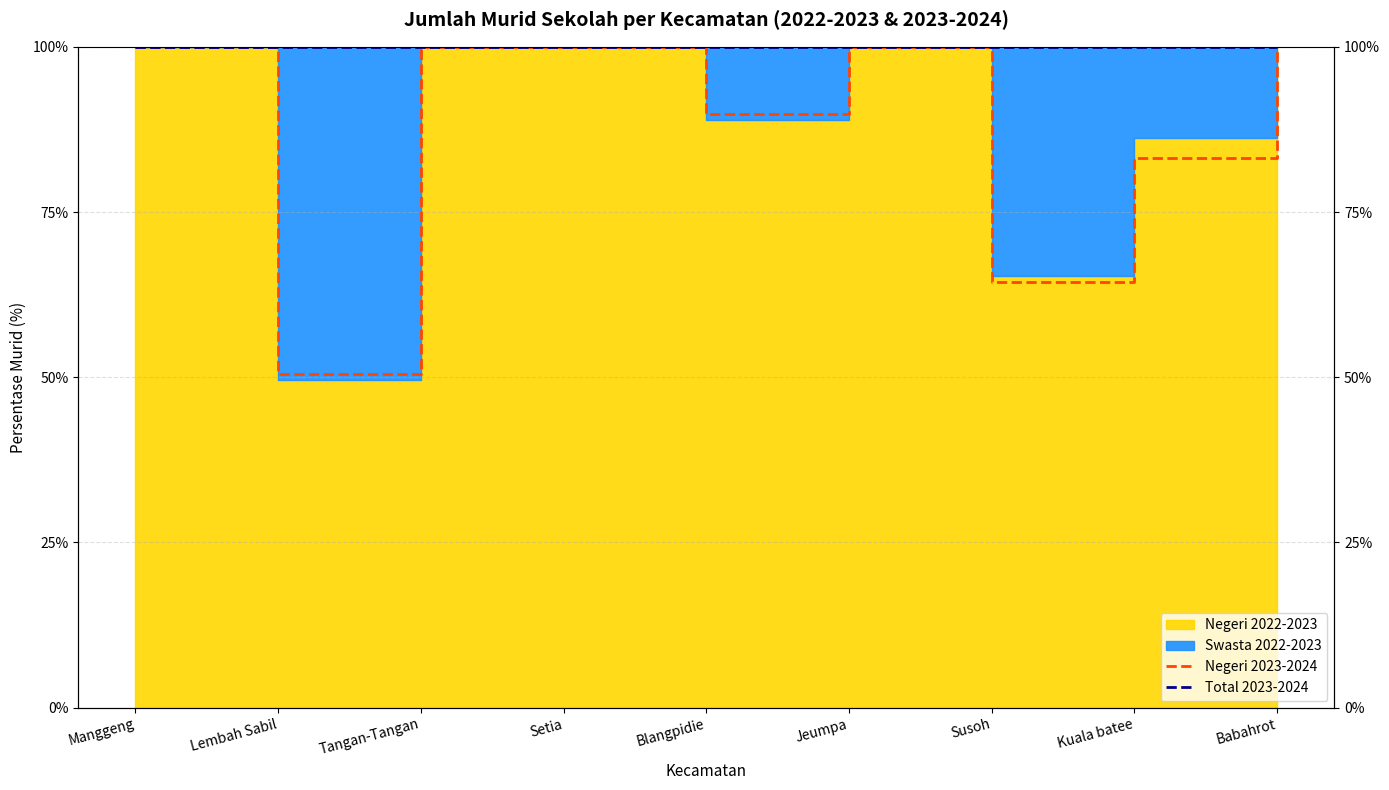

Is the value of Negeri 2023-2024 at Kuala batee greater than the value of Total 2023-2024 at Tangan-Tangan?

No